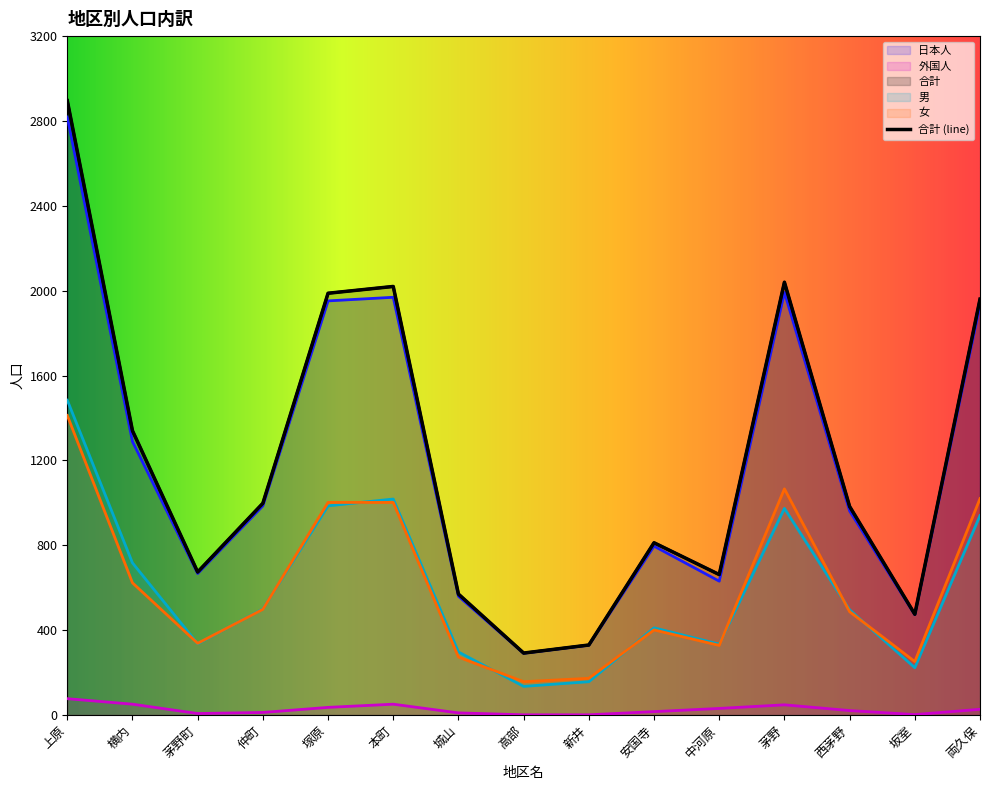

How many interior local peaks does the 男 series have?

3